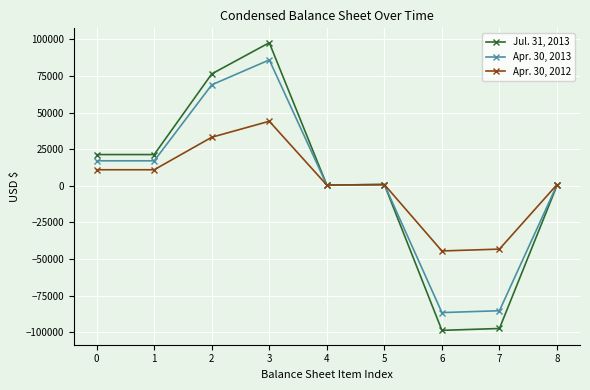

At which category is the sum across all series the highest?

3